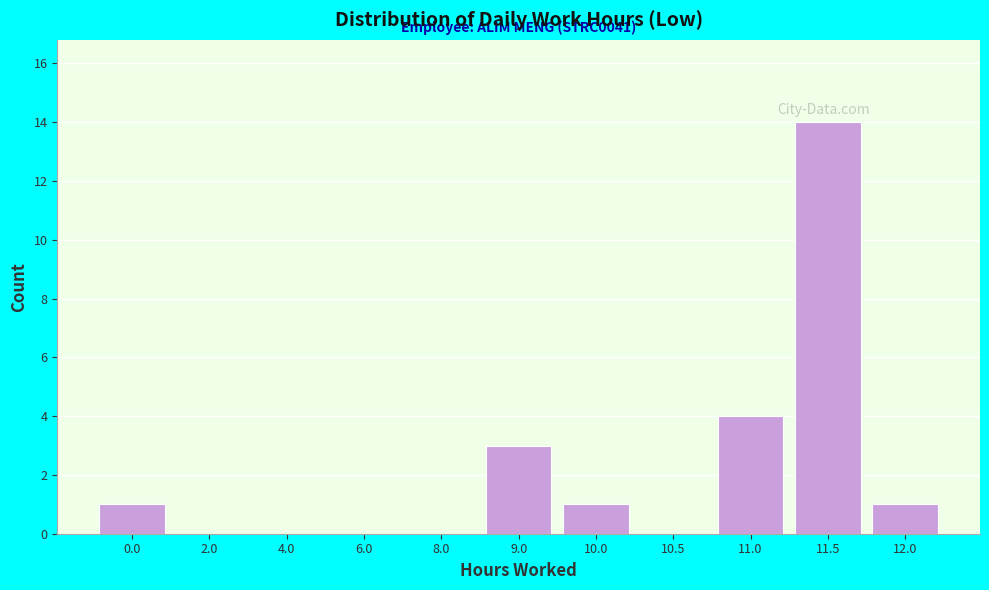

Reading right to left, extract all data points from this chart.

12.0=1	11.5=14	11.0=4	10.5=0	10.0=1	9.0=3	8.0=0	6.0=0	4.0=0	2.0=0	0.0=1